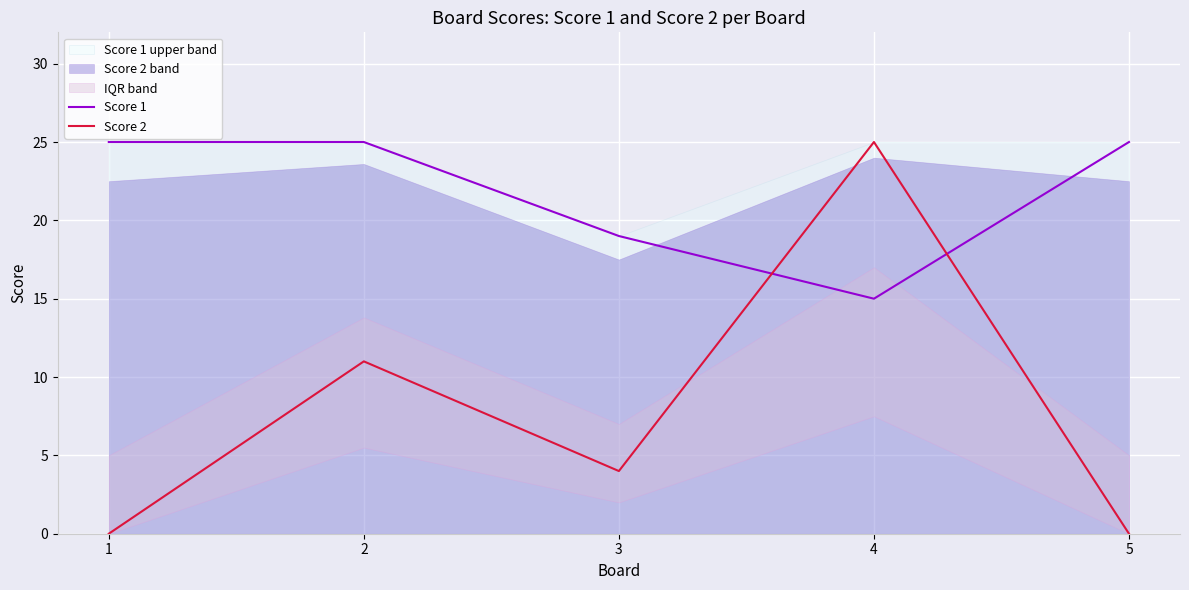

At 2, list the series in order from largest to smallest.

Score 1, Score 2